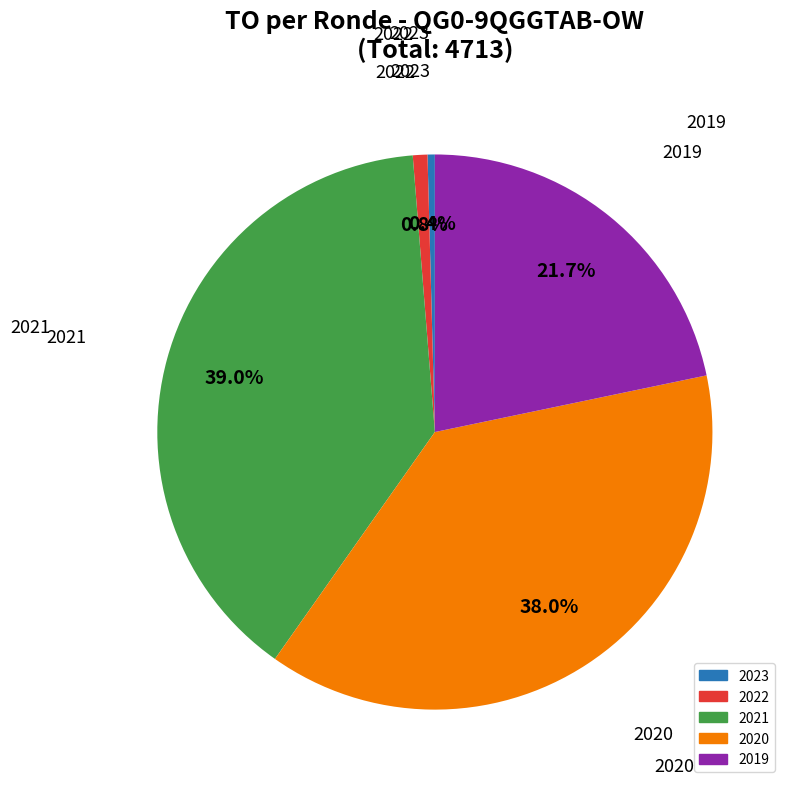

Is there a majority slice in this chart?

No